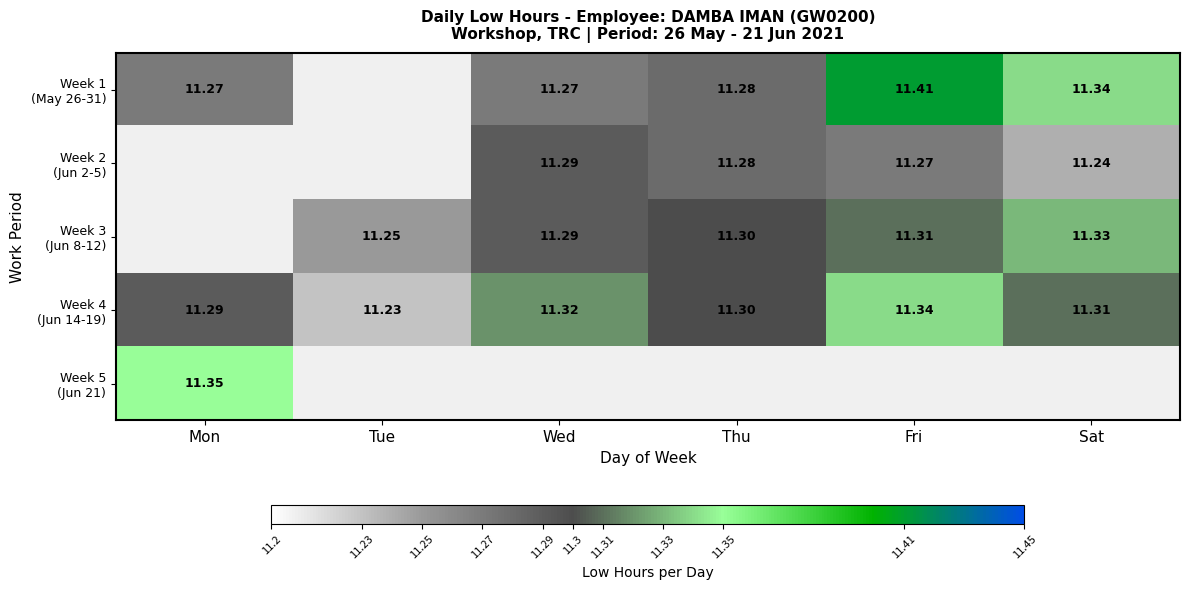

Which category has the lowest value across all series?

Tue